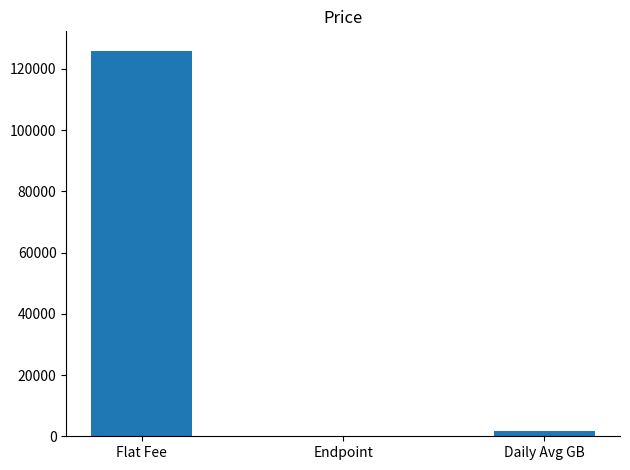

The chart shows a value of 126000.0 at Flat Fee. True or false?

True